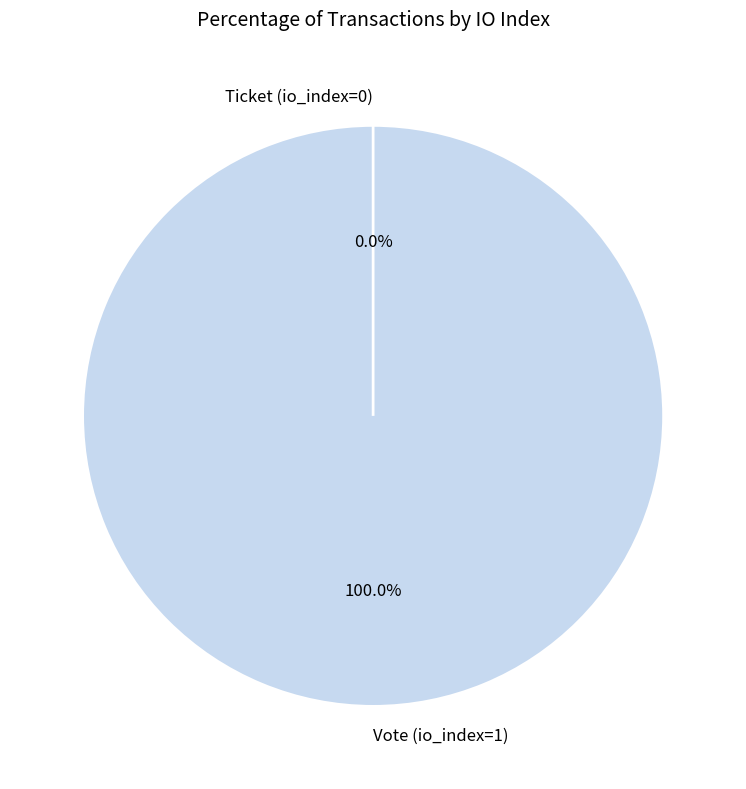

To the nearest percent, what is the average slice percentage?

50%